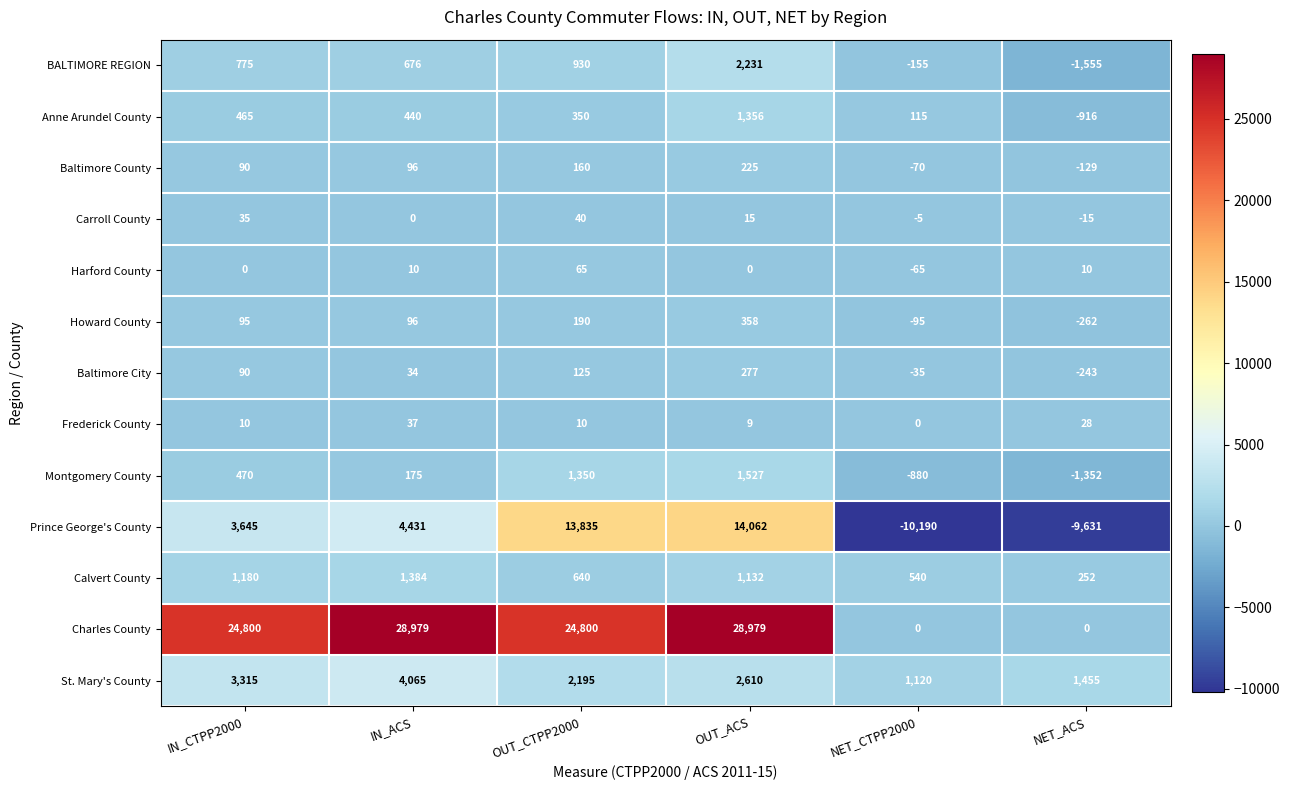

How many values in Prince George's County are above zero?

4